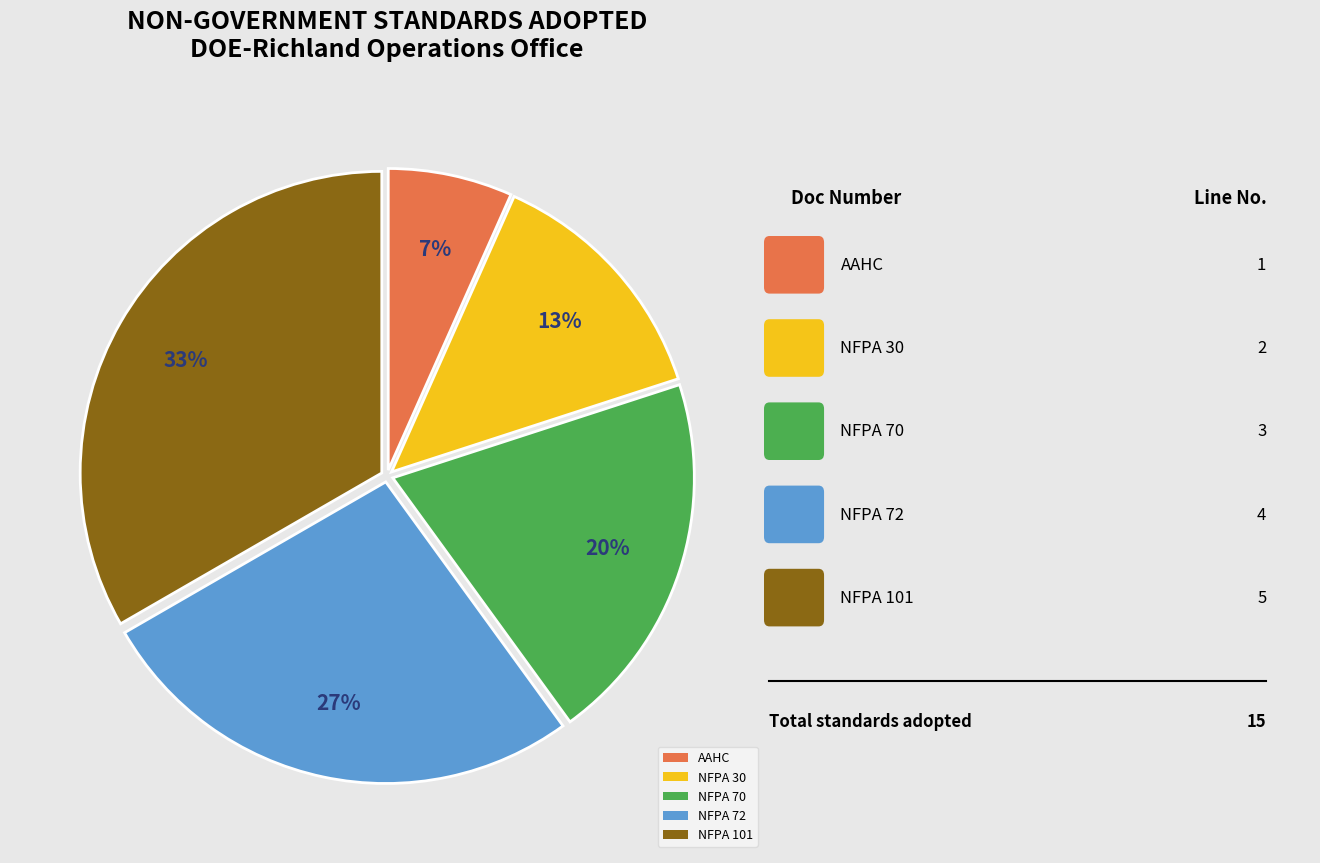

How many slices are in this pie chart?

5